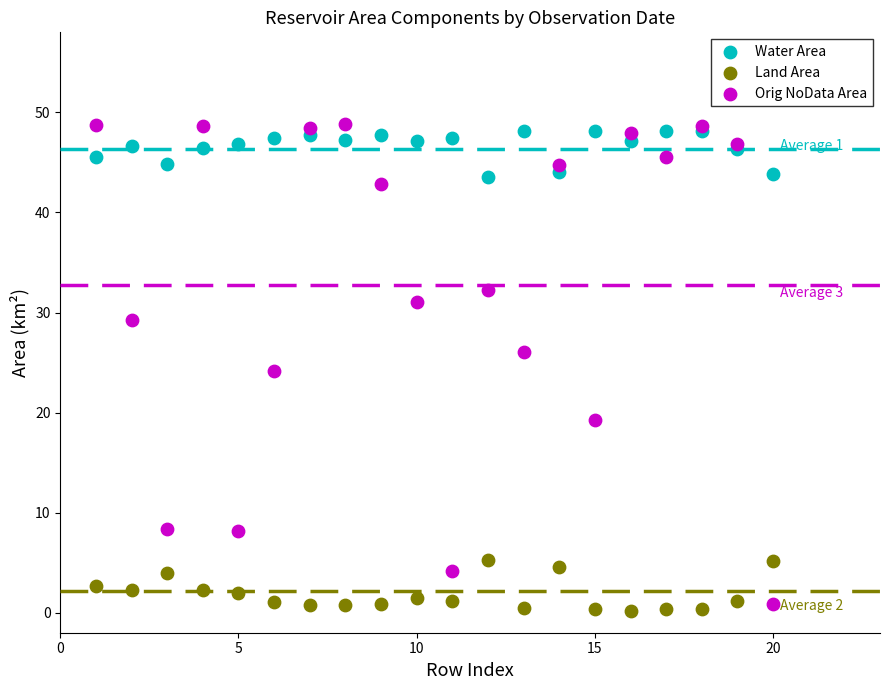

What is the X range (max minus min) for the scatter plot?

19.0